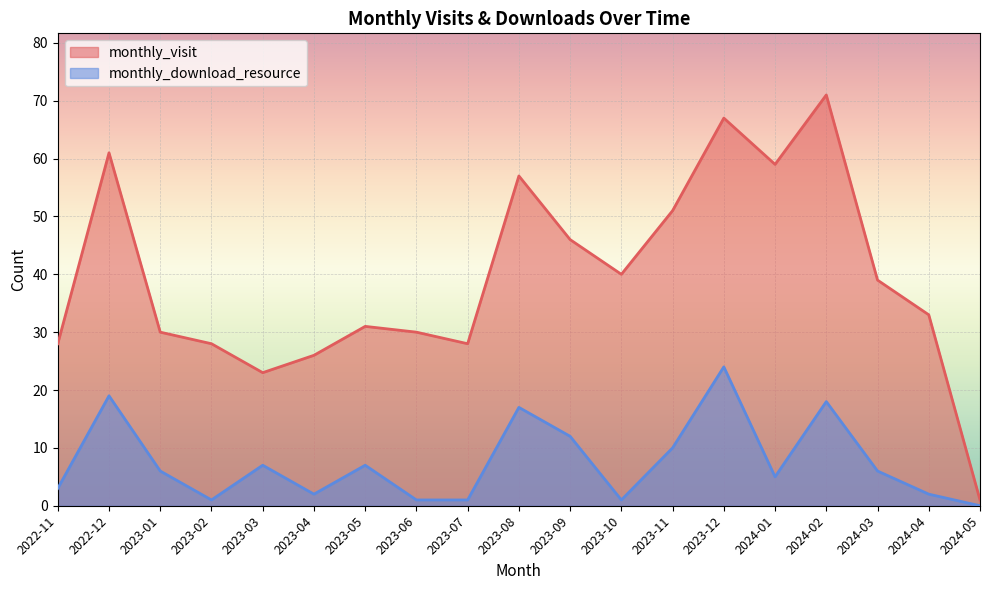

List the series in order of their overall mean, lowest first.

monthly_download_resource, monthly_visit